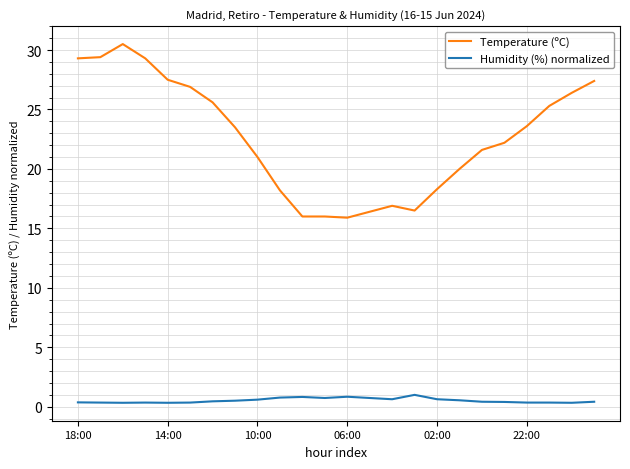

True or false: Humidity (%) normalized and Temperature (ºC) intersect in this chart.

False